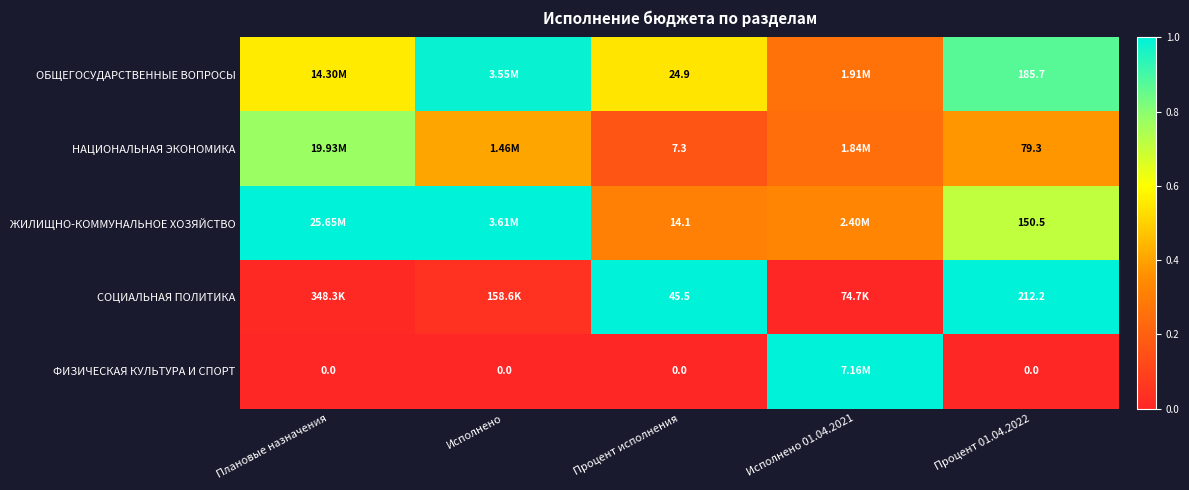

Rank the series at Процент исполнения from lowest to highest value.

ФИЗИЧЕСКАЯ КУЛЬТУРА И СПОРТ, НАЦИОНАЛЬНАЯ ЭКОНОМИКА, ЖИЛИЩНО-КОММУНАЛЬНОЕ ХОЗЯЙСТВО, ОБЩЕГОСУДАРСТВЕННЫЕ ВОПРОСЫ, СОЦИАЛЬНАЯ ПОЛИТИКА